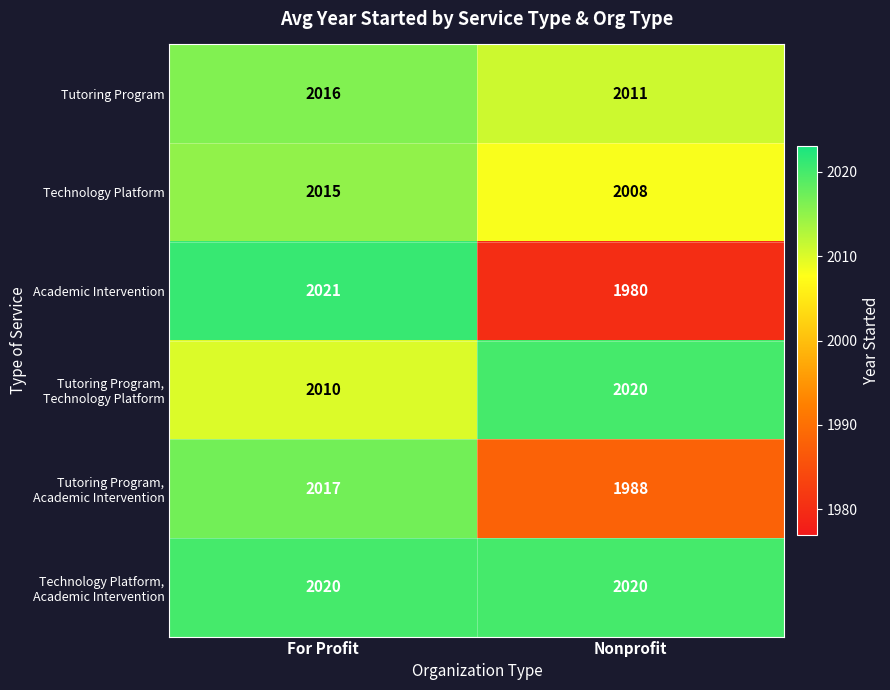

The Tutoring Program series shows 1340 at For Profit. True or false?

False